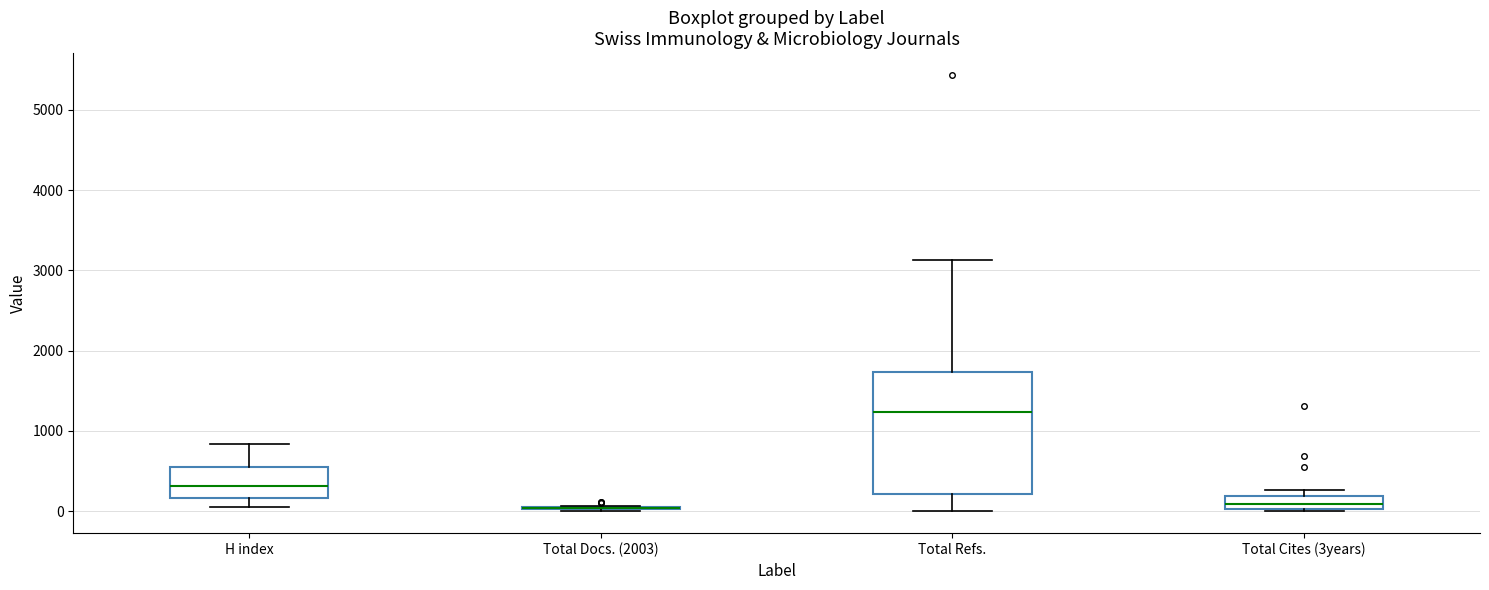

Reading left to right, transcribe this box plot: for each box, give where its median line is, the range the box spans, and where its two whiskers end, as read against the y-axis. The values are not printed on the chart, so give them approximately, as read against the axis.

H index: median 300, box 200 to 600, whiskers 100 to 800
Total Docs. (2003): box collapsed to a line at 0, whiskers 0 to 100
Total Refs.: median 1200, box 200 to 1700, whiskers 0 to 3100
Total Cites (3years): median 100, box 0 to 200, whiskers 0 to 300